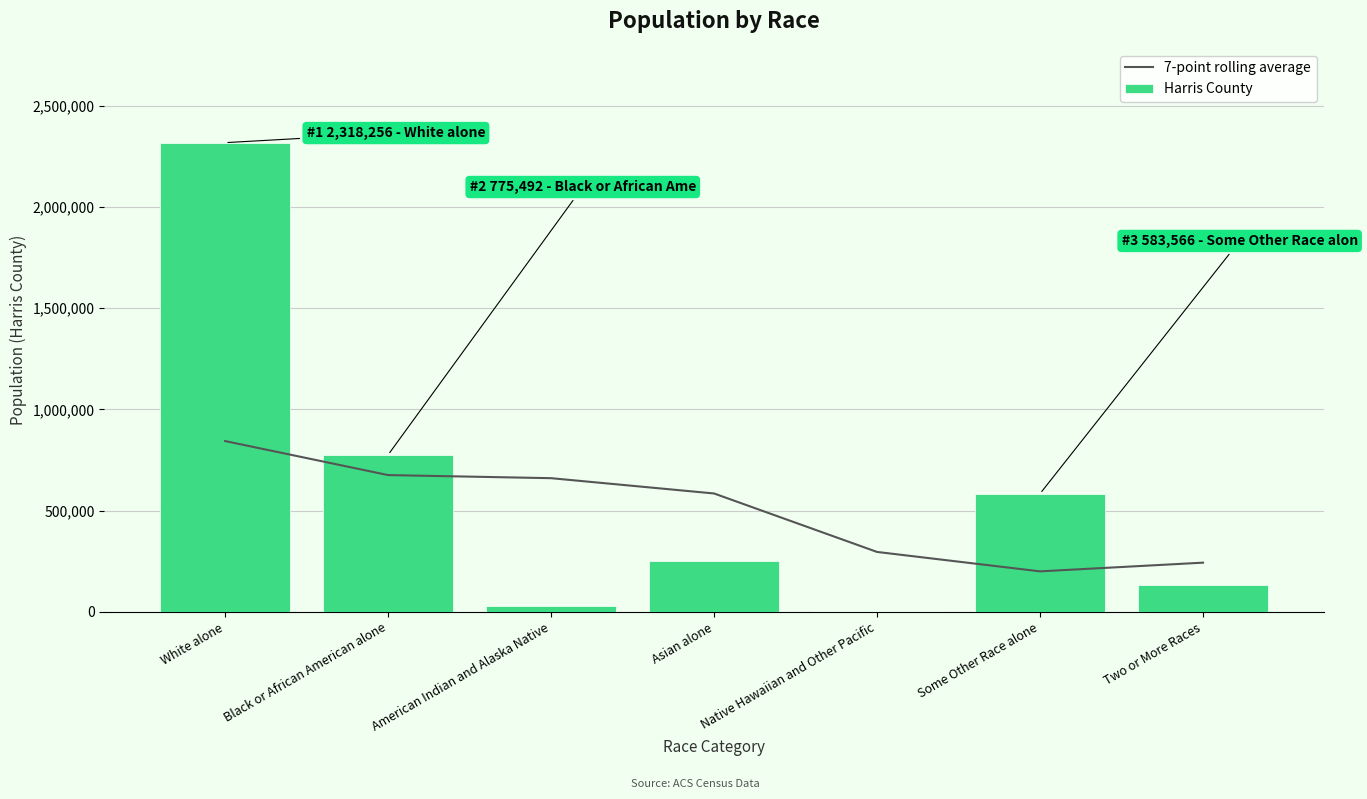

Which series changed the most between White alone and Two or More Races?

Harris County